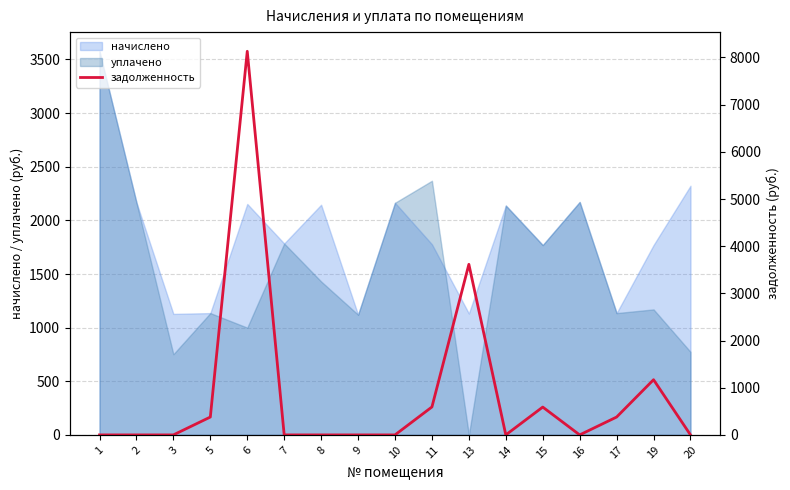

True or false: the data has more than 2 interior local peaks.

True